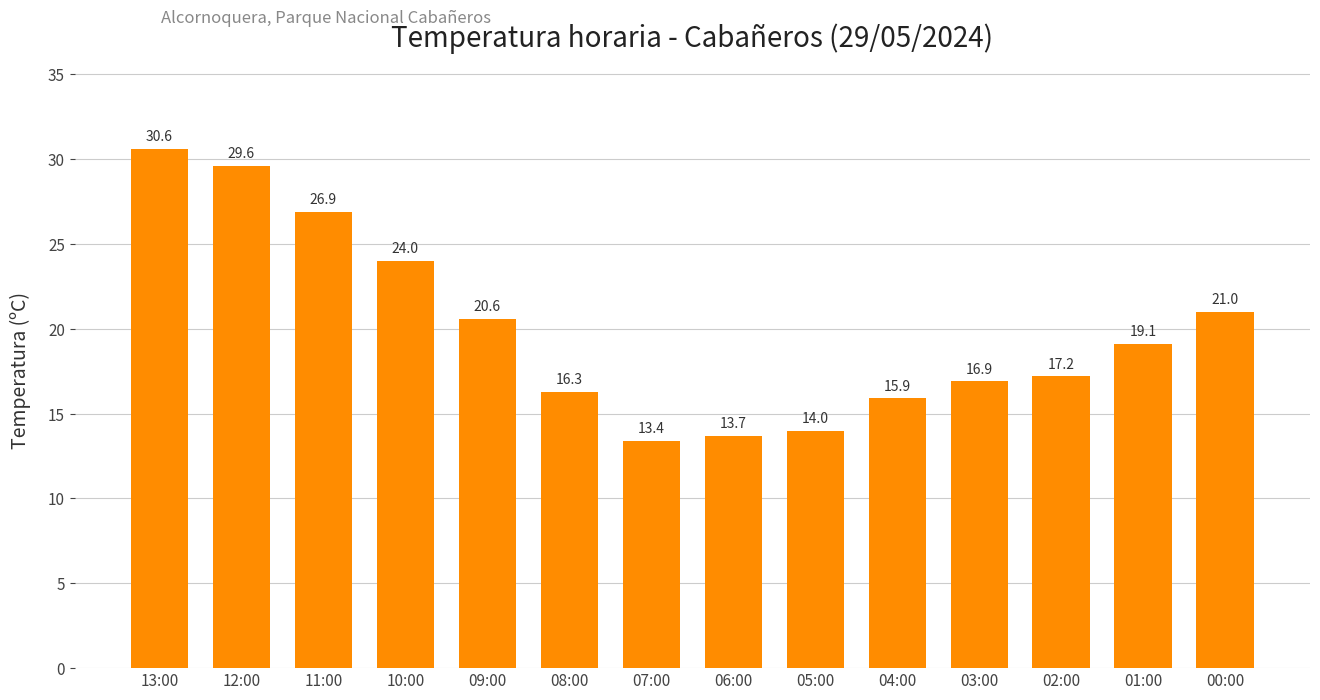

List the labels in order of value, largest first.

13:00, 12:00, 11:00, 10:00, 00:00, 09:00, 01:00, 02:00, 03:00, 08:00, 04:00, 05:00, 06:00, 07:00